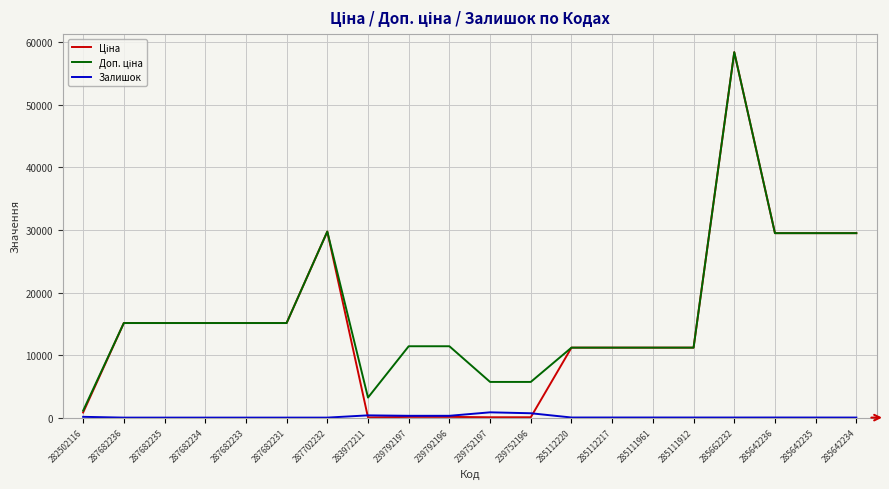

At which category is the sum across all series the highest?

285662232